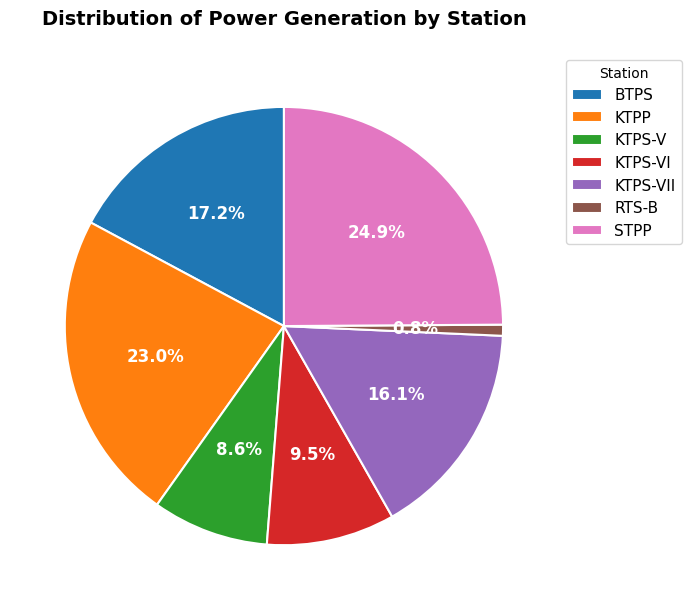

What is the ratio of the value at BTPS to the value at KTPS-VII?

1.1